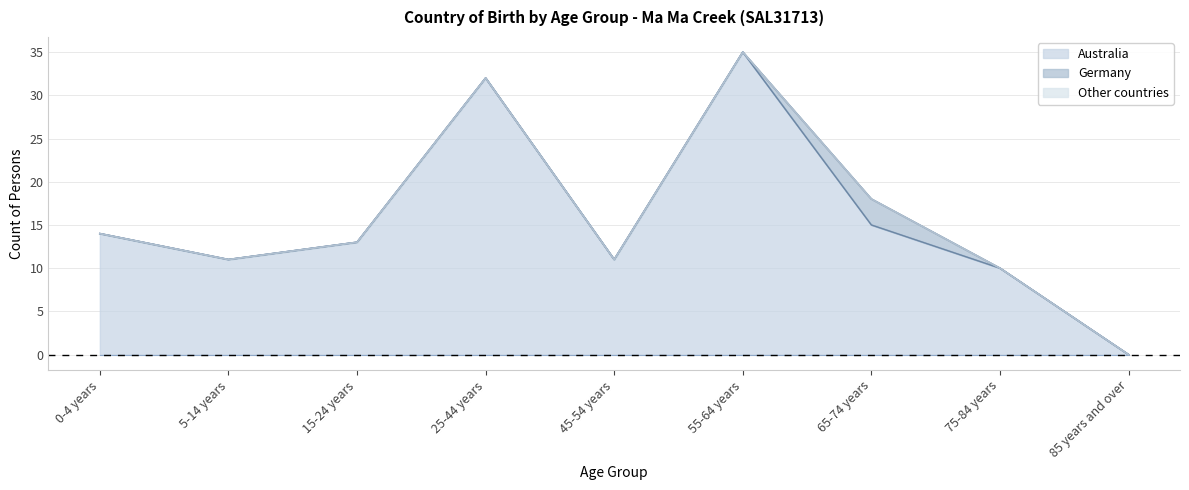

Which series has the largest total across all categories?

Australia